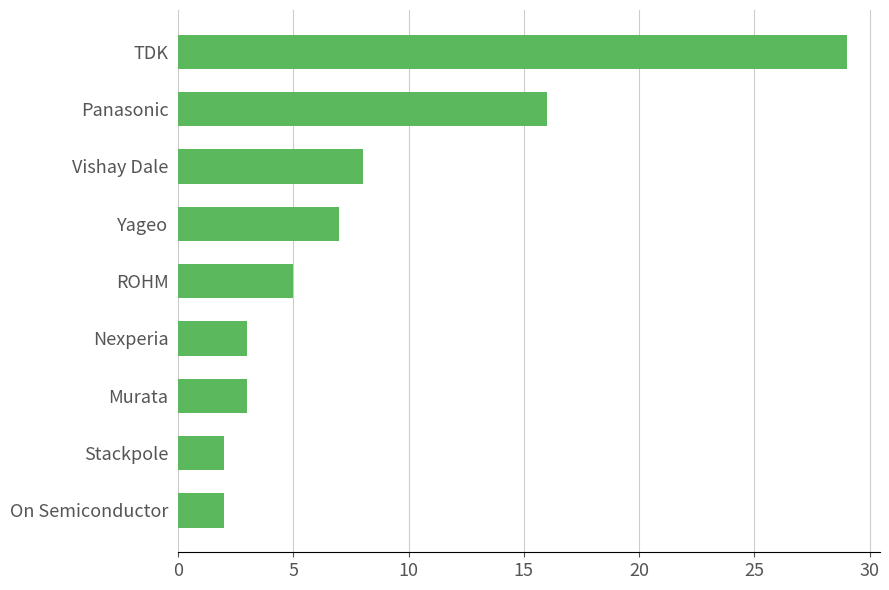

What is the difference between the maximum and minimum values?

27